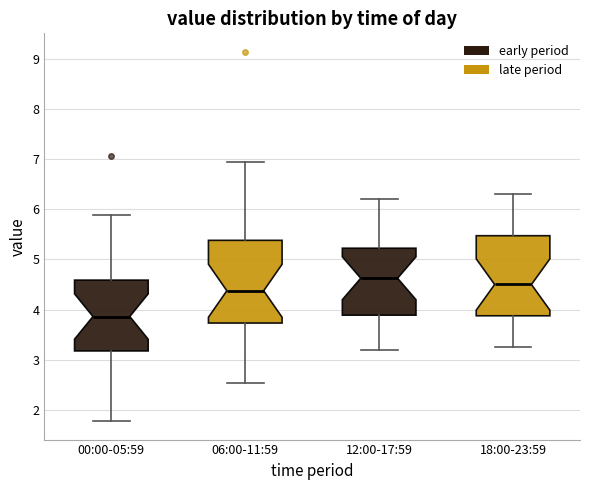

Reading left to right, transcribe this box plot: for each box, give where its median line is, the range the box spans, and where its two whiskers end, as read against the y-axis. The values are not printed on the chart, so give them approximately, as read against the axis.

00:00-05:59: median 3.9, box 3.2 to 4.6, whiskers 1.8 to 5.9
06:00-11:59: median 4.4, box 3.7 to 5.4, whiskers 2.5 to 7.0
12:00-17:59: median 4.6, box 3.9 to 5.2, whiskers 3.2 to 6.2
18:00-23:59: median 4.5, box 3.9 to 5.5, whiskers 3.3 to 6.3